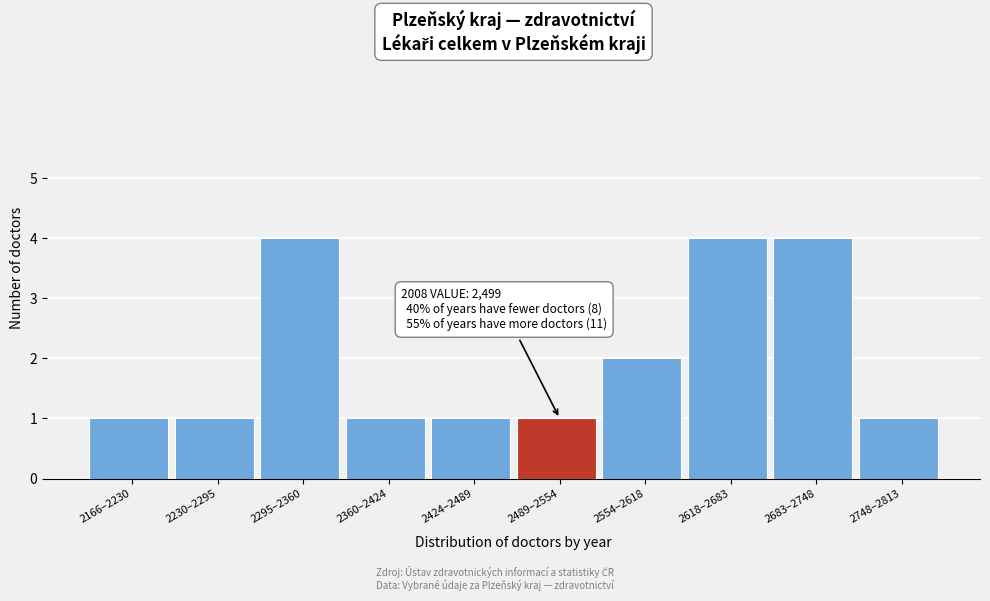

Reading left to right, what are all the values shown in this chart?

2166–2230=1	2230–2295=1	2295–2360=4	2360–2424=1	2424–2489=1	2489–2554=1	2554–2618=2	2618–2683=4	2683–2748=4	2748–2813=1